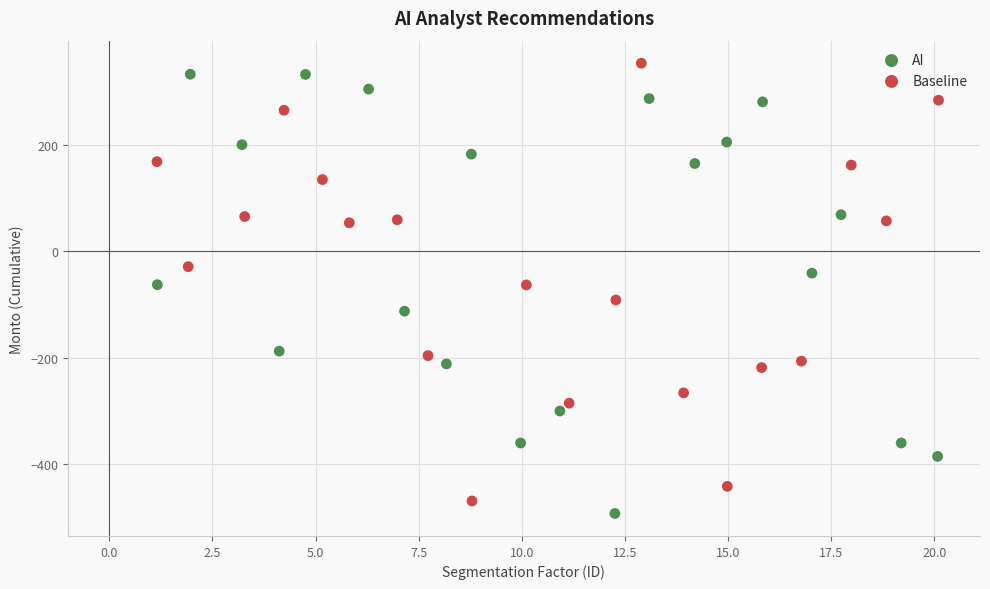

Which series reaches the maximum Y coordinate?

Baseline